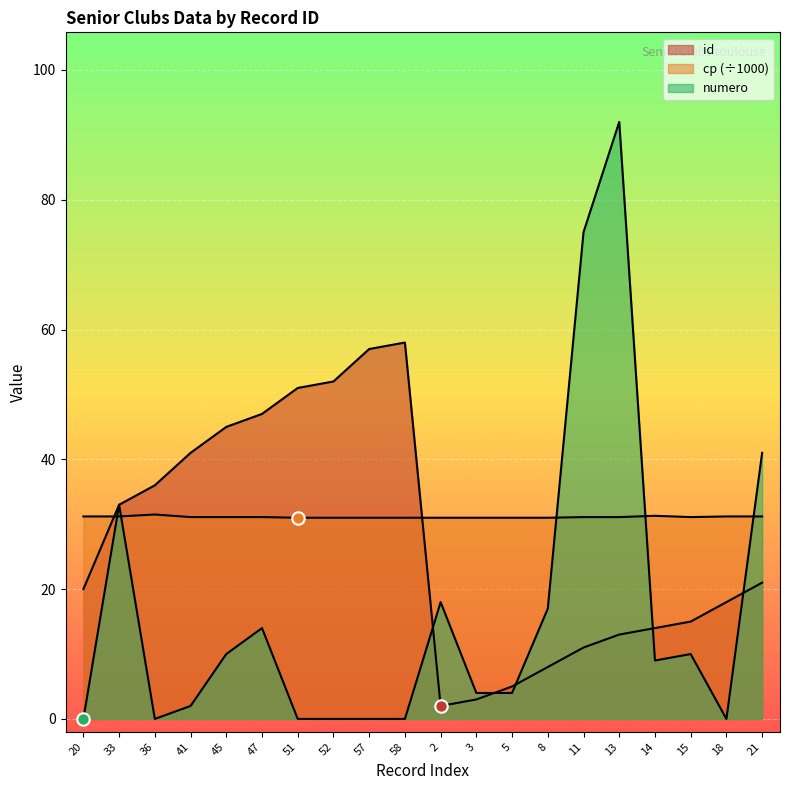

Which series reaches the maximum Y coordinate?

numero_numeric